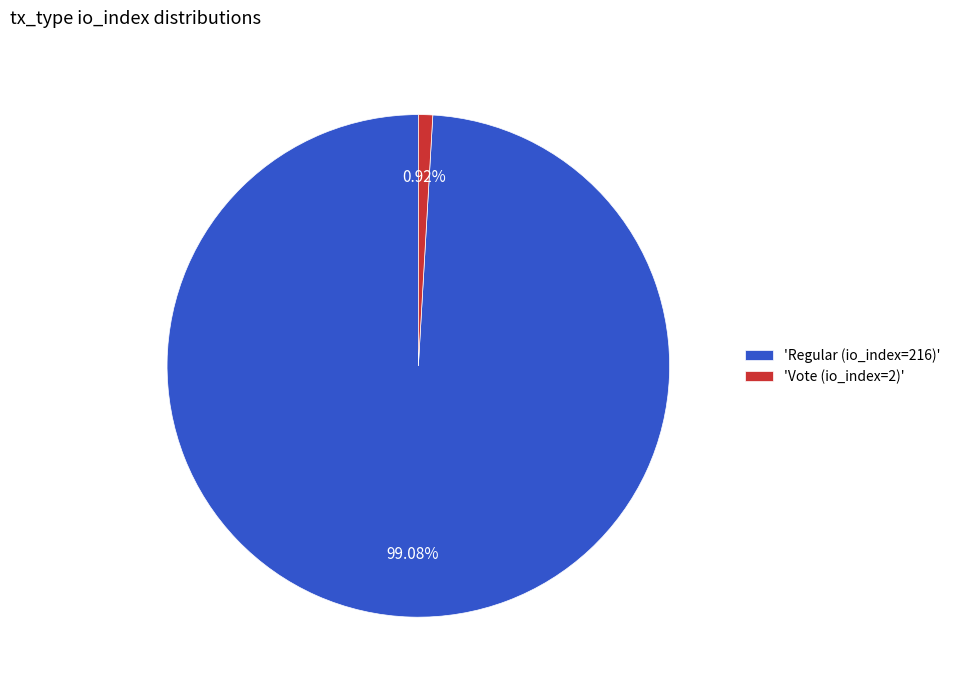

Which category has the biggest portion of the pie?

'Regular (io_index=216)'